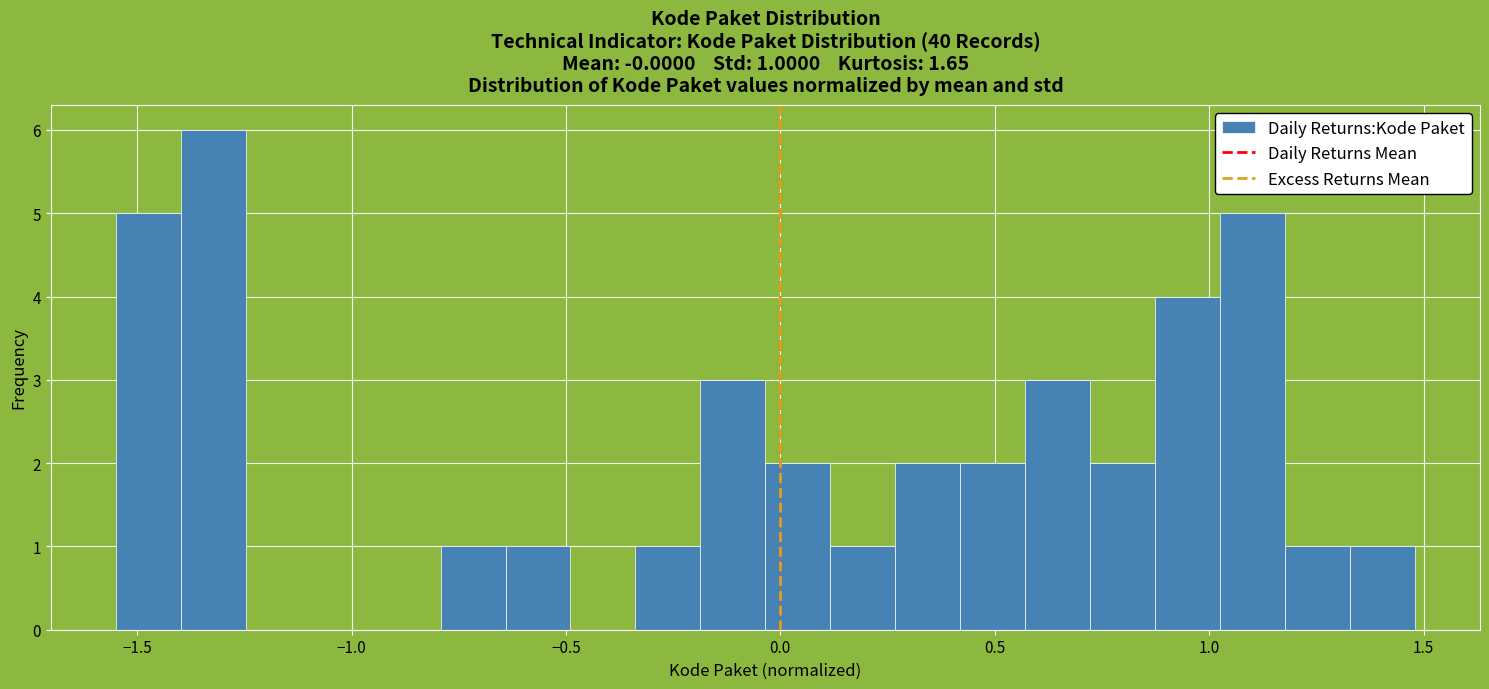

Around what value on the x-axis is the tallest bar? Give the approximate position of its centre, as read against the axis.

-1.30